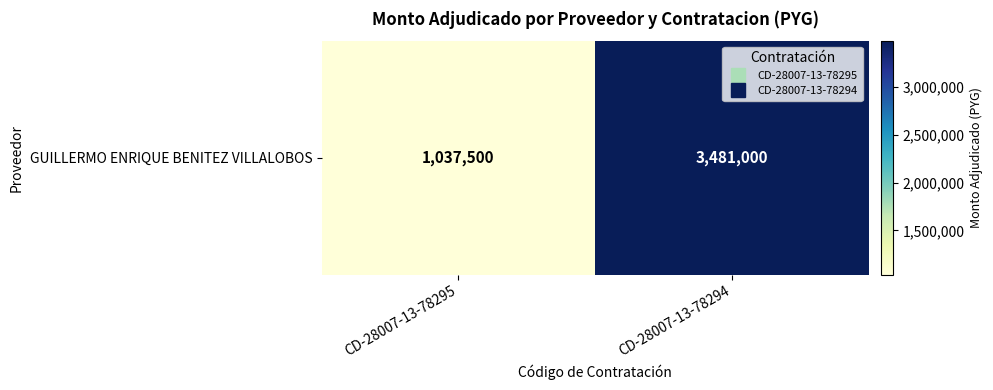

Rank the categories by value from lowest to highest.

CD-28007-13-78295, CD-28007-13-78294